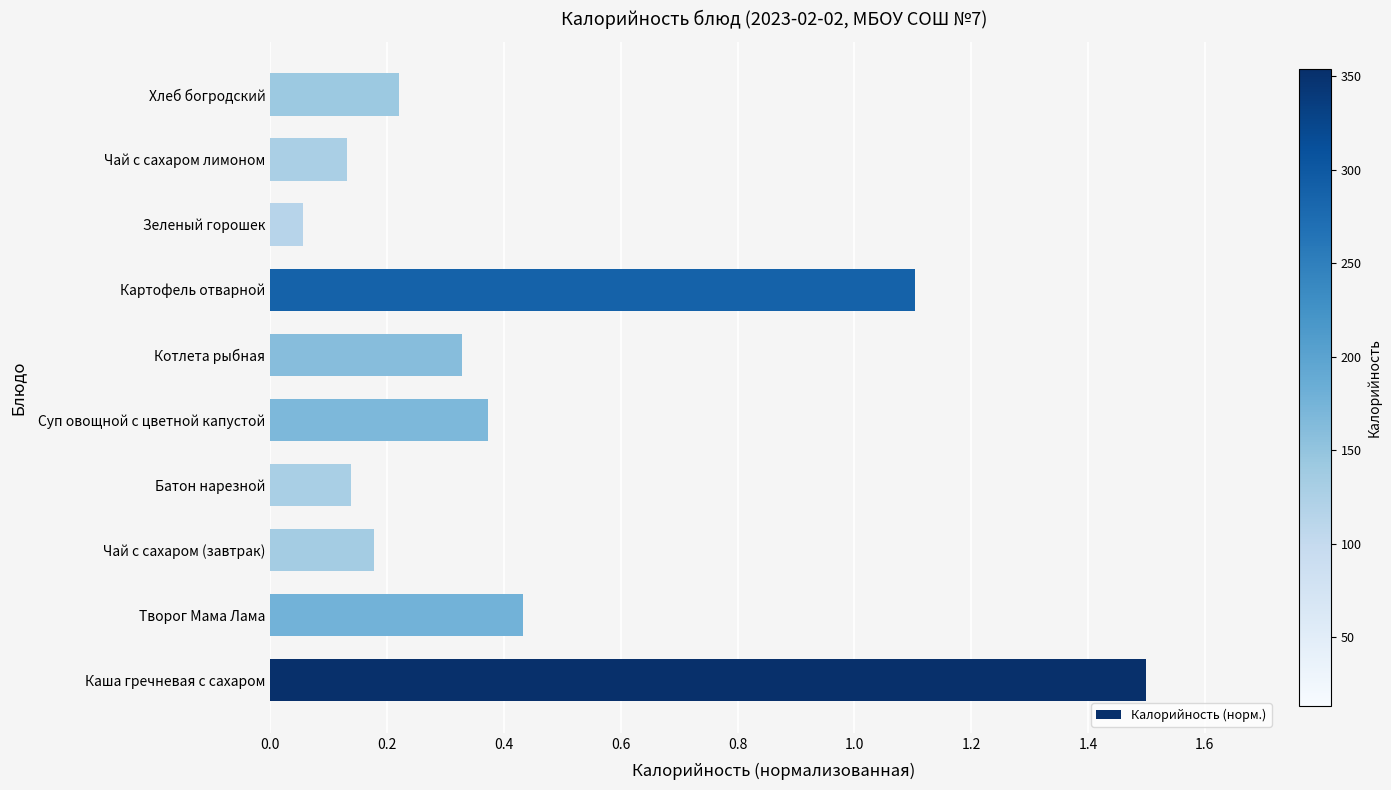

What is the sum of all values?

4.5